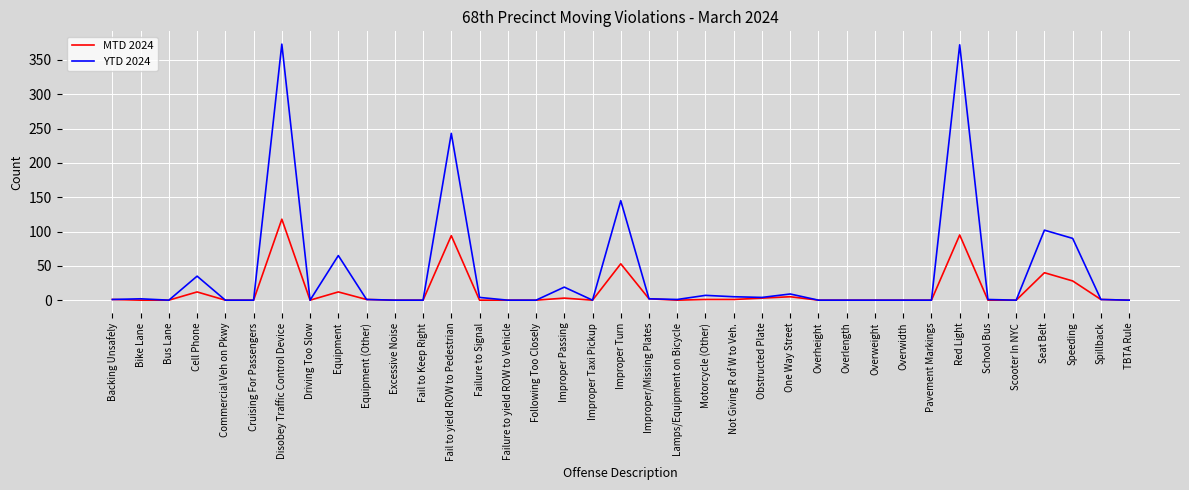

Is it true that MTD 2024 equals 195 at Disobey Traffic Control Device?

False